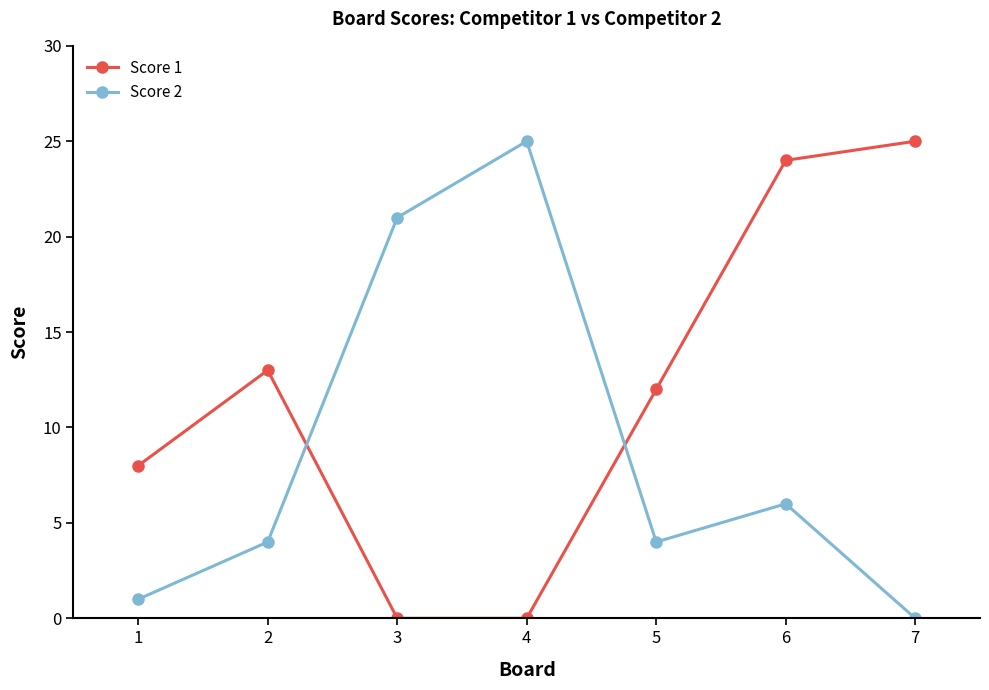

At which label does Score 1 first exceed 12?

2